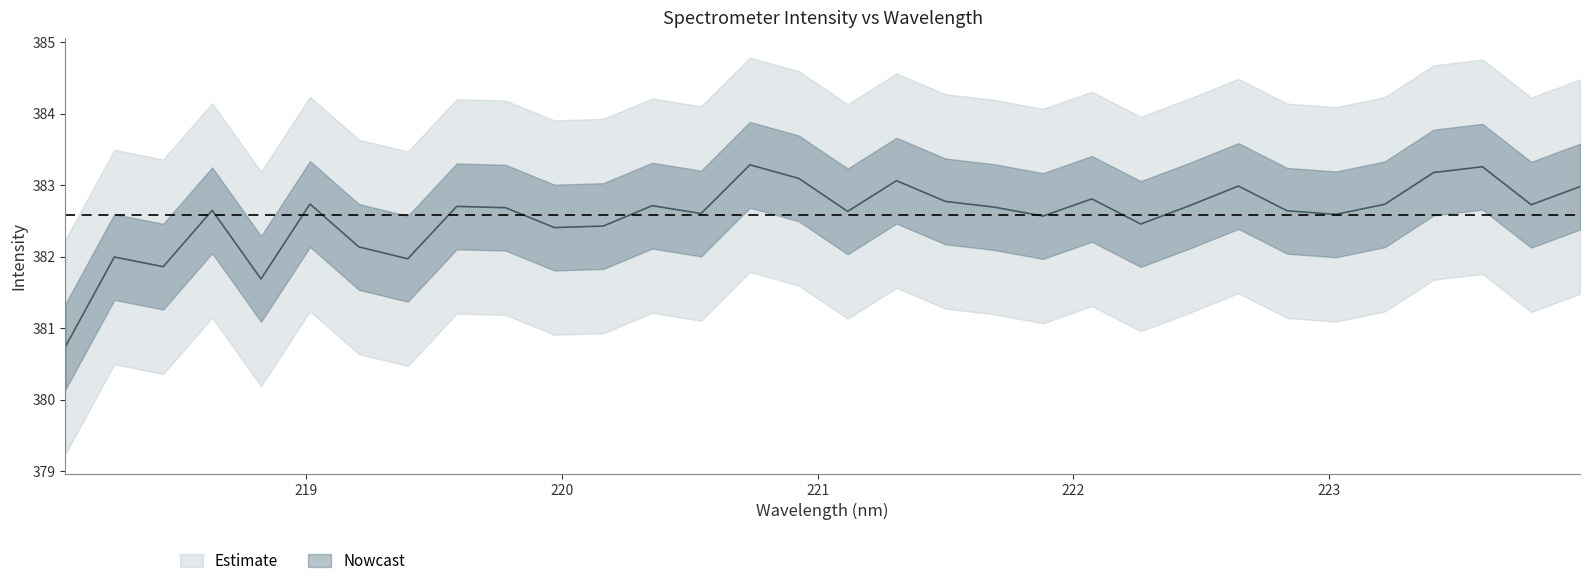

Reading left to right, extract all data points from this chart.

380.7	382.0	381.9	382.6	381.7	382.7	382.1	382.0	382.7	382.7	382.4	382.4	382.7	382.6	383.3	383.1	382.6	383.1	382.8	382.7	382.6	382.8	382.5	382.7	383.0	382.6	382.6	382.7	383.2	383.3	382.7	383.0